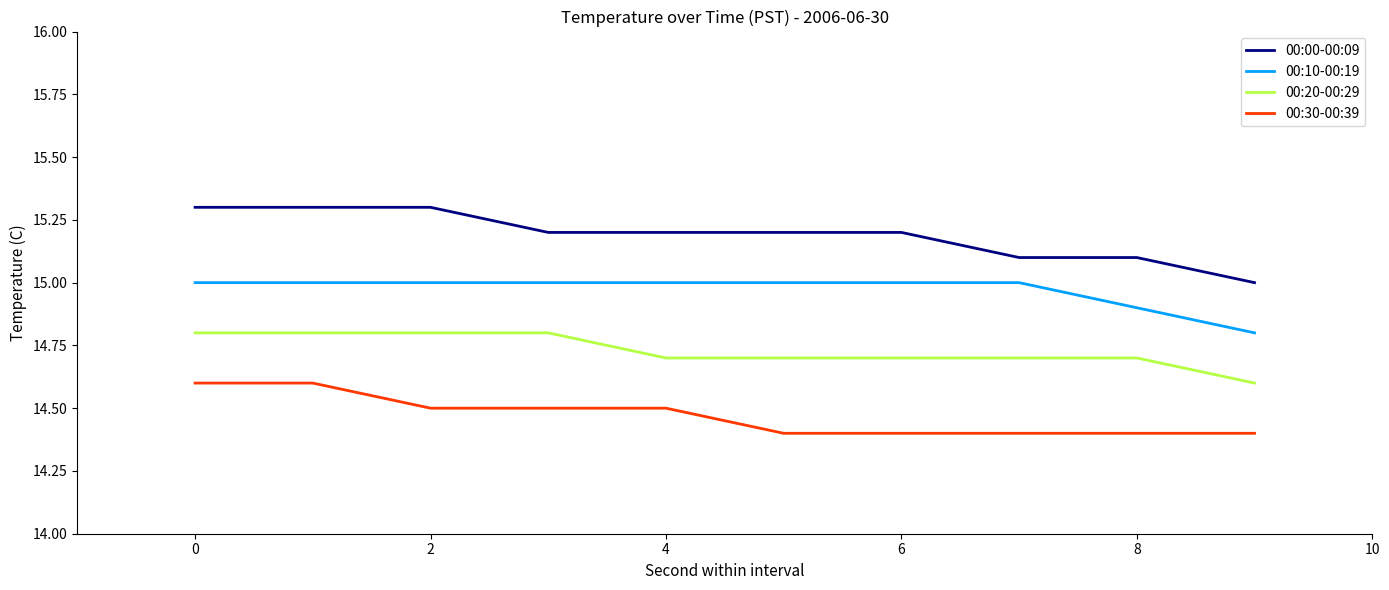

How many lines are shown in the chart?

4